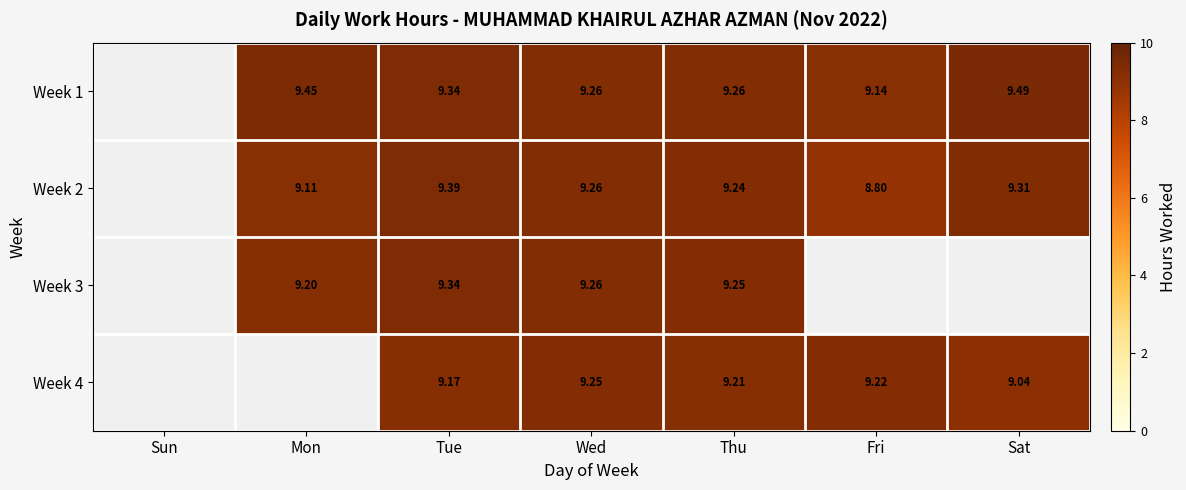

The Week 1 series shows 3.6 at Thu. True or false?

False